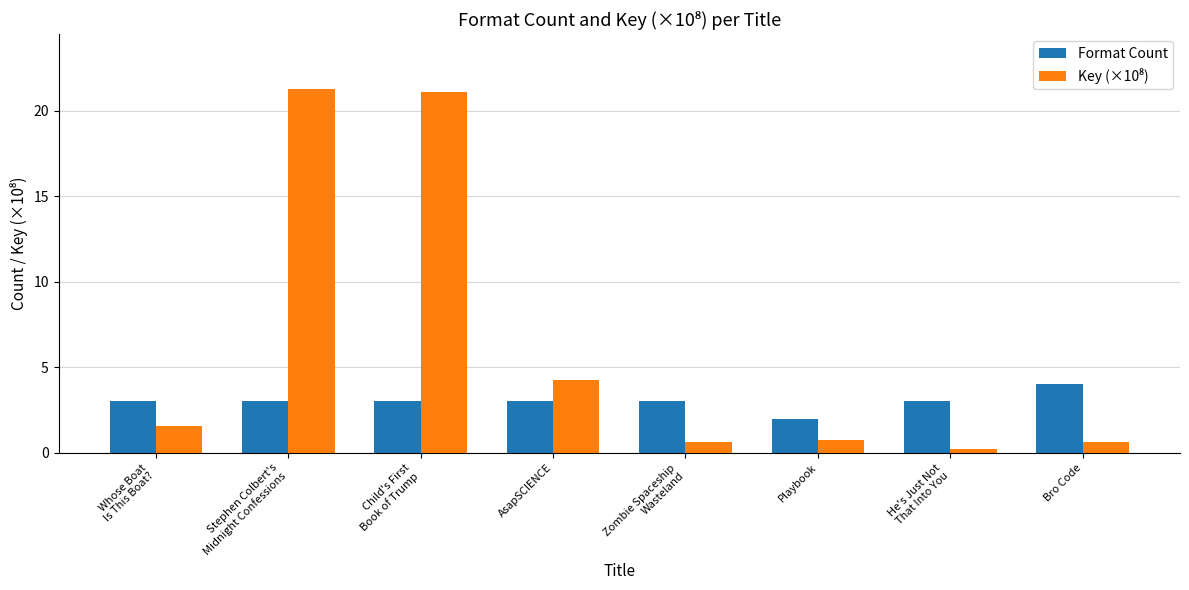

How many bars are there in each group?

2